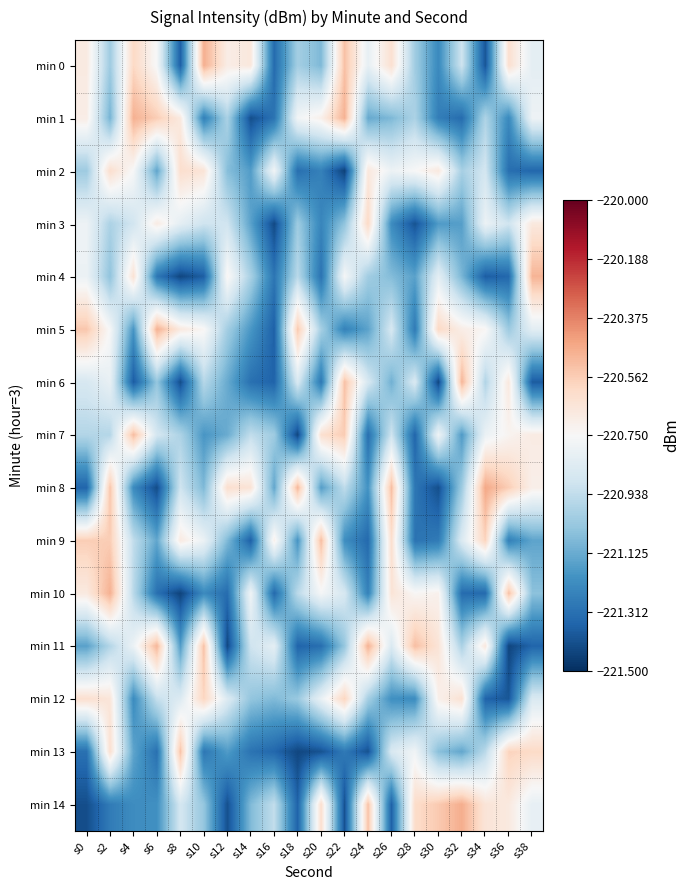

Reading right to left, extract all data points from this chart.

min 0: s38=-220.8	s36=-220.6	s34=-221.4	s32=-220.9	s30=-221.2	s28=-221.0	s26=-220.6	s24=-220.8	s22=-220.5	s20=-221.1	s18=-221.0	s16=-221.3	s14=-220.7	s12=-220.7	s10=-220.5	s8=-221.4	s6=-220.8	s4=-220.6	s2=-221.0	s0=-220.7
min 1: s38=-220.8	s36=-221.2	s34=-221.0	s32=-221.3	s30=-221.3	s28=-221.0	s26=-221.1	s24=-221.1	s22=-220.5	s20=-220.7	s18=-220.8	s16=-221.3	s14=-221.4	s12=-221.0	s10=-221.3	s8=-220.7	s6=-220.6	s4=-220.5	s2=-221.1	s0=-220.7
min 2: s38=-221.3	s36=-221.3	s34=-220.9	s32=-221.0	s30=-220.7	s28=-220.8	s26=-220.8	s24=-220.7	s22=-221.4	s20=-221.3	s18=-221.3	s16=-220.8	s14=-221.2	s12=-221.1	s10=-220.7	s8=-220.6	s6=-221.1	s4=-220.8	s2=-220.6	s0=-221.0
min 3: s38=-220.7	s36=-220.9	s34=-220.8	s32=-221.2	s30=-221.2	s28=-221.4	s26=-221.2	s24=-220.6	s22=-221.0	s20=-221.2	s18=-221.0	s16=-221.4	s14=-221.2	s12=-220.9	s10=-220.9	s8=-220.8	s6=-220.7	s4=-220.9	s2=-221.0	s0=-220.8
min 4: s38=-220.5	s36=-221.3	s34=-221.4	s32=-221.1	s30=-220.8	s28=-221.2	s26=-221.1	s24=-221.0	s22=-220.8	s20=-221.3	s18=-221.0	s16=-221.3	s14=-221.0	s12=-220.7	s10=-221.4	s8=-221.4	s6=-221.3	s4=-220.6	s2=-221.0	s0=-220.8
min 5: s38=-220.8	s36=-221.0	s34=-220.7	s32=-220.7	s30=-220.6	s28=-221.3	s26=-220.9	s24=-221.2	s22=-221.3	s20=-221.0	s18=-220.6	s16=-221.4	s14=-221.2	s12=-221.0	s10=-220.7	s8=-220.7	s6=-220.5	s4=-221.2	s2=-220.8	s0=-220.5
min 6: s38=-221.4	s36=-220.7	s34=-221.0	s32=-220.5	s30=-221.4	s28=-220.9	s26=-221.1	s24=-220.9	s22=-220.5	s20=-221.3	s18=-220.9	s16=-221.4	s14=-221.3	s12=-221.1	s10=-221.0	s8=-221.4	s6=-221.0	s4=-221.4	s2=-220.8	s0=-220.9
min 7: s38=-220.7	s36=-220.7	s34=-220.8	s32=-221.2	s30=-220.8	s28=-221.3	s26=-220.9	s24=-221.3	s22=-220.6	s20=-220.6	s18=-221.4	s16=-221.0	s14=-220.9	s12=-221.1	s10=-221.2	s8=-221.0	s6=-220.9	s4=-220.5	s2=-221.0	s0=-221.0
min 8: s38=-220.7	s36=-220.6	s34=-220.5	s32=-221.0	s30=-221.4	s28=-221.3	s26=-220.5	s24=-221.2	s22=-220.9	s20=-221.2	s18=-220.5	s16=-221.1	s14=-220.6	s12=-220.6	s10=-221.1	s8=-220.9	s6=-221.4	s4=-221.2	s2=-220.5	s0=-221.3
min 9: s38=-221.1	s36=-221.3	s34=-220.6	s32=-220.9	s30=-221.3	s28=-221.3	s26=-220.6	s24=-221.3	s22=-221.2	s20=-220.5	s18=-221.2	s16=-220.7	s14=-221.4	s12=-221.1	s10=-220.8	s8=-220.7	s6=-221.1	s4=-220.9	s2=-220.6	s0=-220.6
min 10: s38=-221.1	s36=-220.5	s34=-221.3	s32=-221.3	s30=-220.7	s28=-220.7	s26=-220.7	s24=-221.3	s22=-220.9	s20=-220.8	s18=-221.0	s16=-221.3	s14=-220.8	s12=-221.3	s10=-221.2	s8=-221.4	s6=-221.3	s4=-221.0	s2=-220.5	s0=-220.7
min 11: s38=-221.3	s36=-221.4	s34=-220.7	s32=-221.0	s30=-220.7	s28=-220.5	s26=-220.9	s24=-220.5	s22=-221.0	s20=-221.3	s18=-221.4	s16=-220.8	s14=-220.9	s12=-221.4	s10=-220.5	s8=-221.2	s6=-220.5	s4=-220.8	s2=-221.0	s0=-221.2
min 12: s38=-220.9	s36=-221.4	s34=-221.4	s32=-220.6	s30=-220.7	s28=-221.2	s26=-221.2	s24=-221.0	s22=-220.6	s20=-220.8	s18=-221.0	s16=-221.1	s14=-221.0	s12=-220.9	s10=-220.6	s8=-220.9	s6=-220.9	s4=-221.2	s2=-220.7	s0=-220.6
min 13: s38=-220.6	s36=-220.6	s34=-221.0	s32=-221.1	s30=-221.1	s28=-220.8	s26=-220.9	s24=-221.4	s22=-221.3	s20=-221.4	s18=-221.4	s16=-221.3	s14=-221.3	s12=-221.2	s10=-221.3	s8=-220.5	s6=-221.3	s4=-221.1	s2=-220.6	s0=-221.3
min 14: s38=-220.8	s36=-220.7	s34=-220.7	s32=-220.5	s30=-220.6	s28=-220.6	s26=-221.4	s24=-220.5	s22=-221.4	s20=-220.6	s18=-221.4	s16=-220.9	s14=-221.1	s12=-221.4	s10=-221.0	s8=-220.9	s6=-221.2	s4=-221.2	s2=-221.3	s0=-221.4